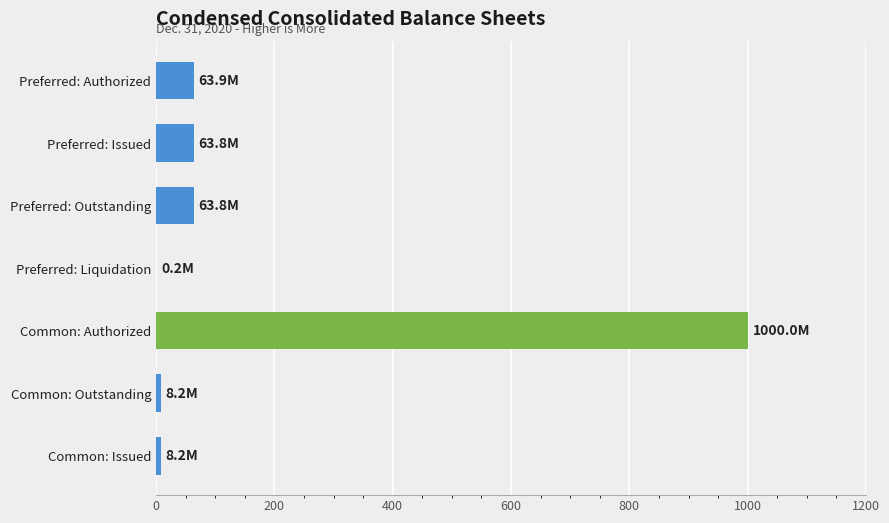

Is it true that the value at Preferred: Issued is 63.8?

True